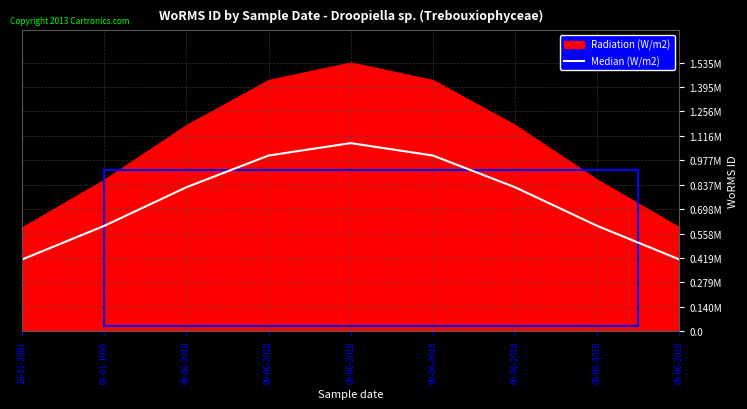

What is the value of the 7th point from the left?

822247.9